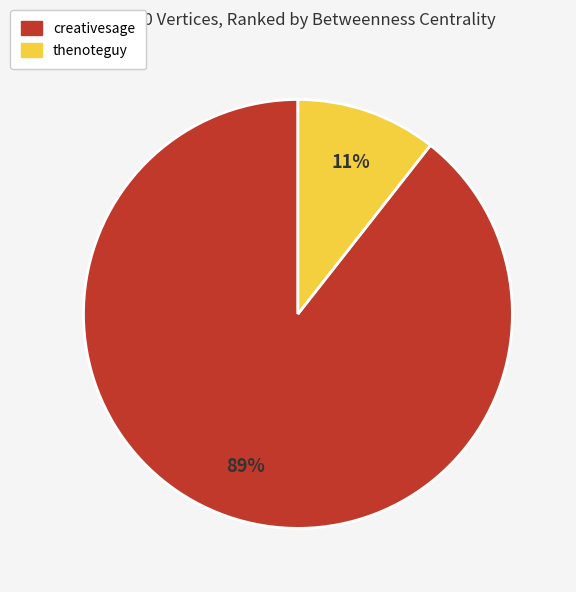

What is the ratio of the value at thenoteguy to the value at creativesage?

0.1